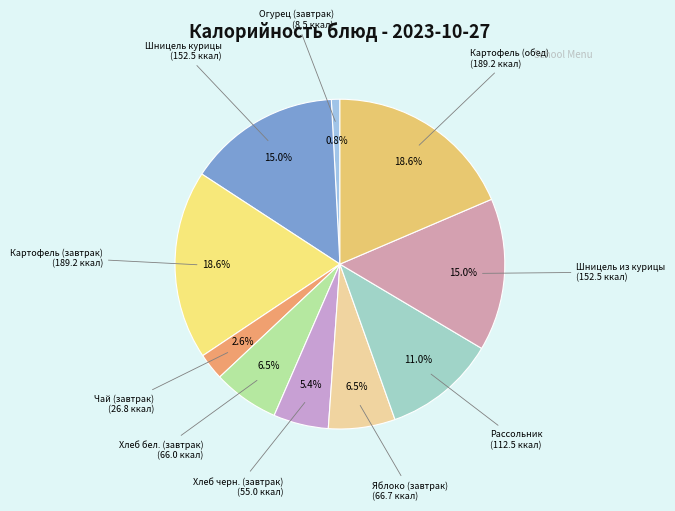

Which slice is the largest?

Картофель тушёный (завтрак)